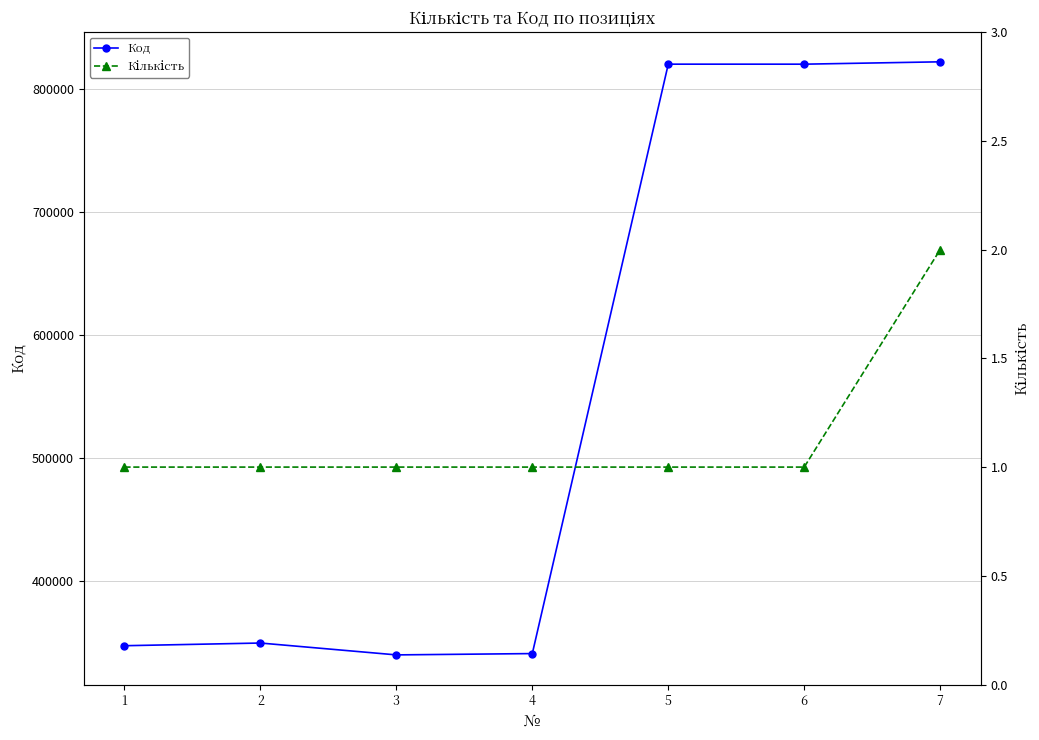

What is the sum of the Код values at 7 and 1?

1170012